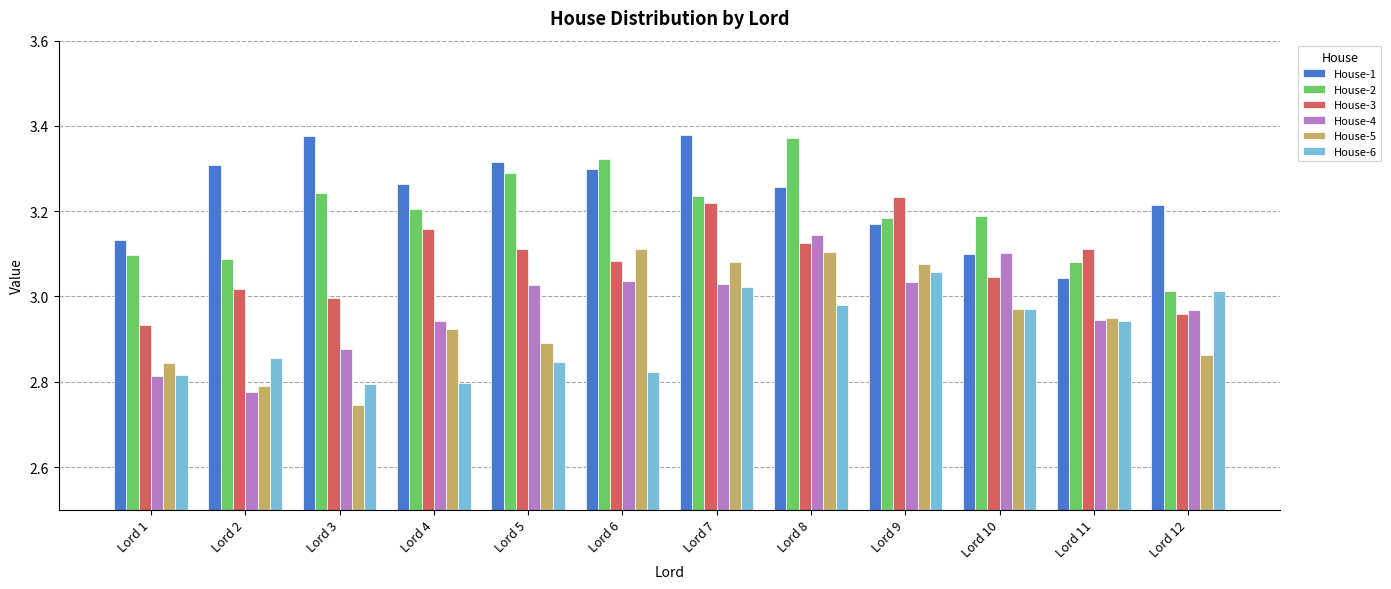

Which series changed the most between Lord 2 and Lord 11?

House-1